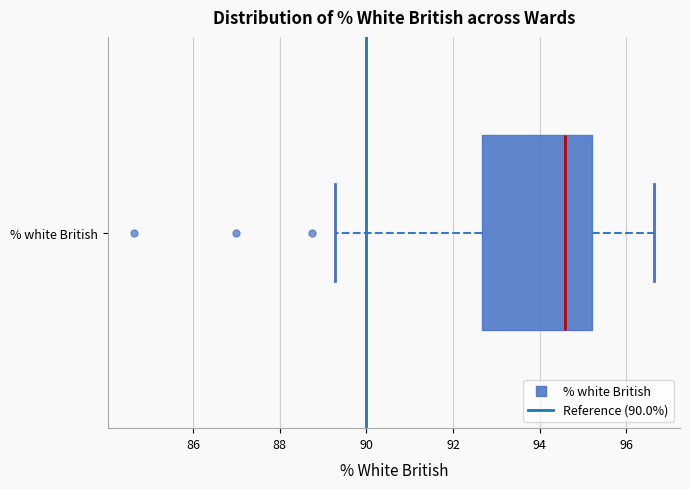

Where is the right edge of the box for % white British on the x-axis? The values are not printed on the chart, so give them approximately, as read against the axis.

95.2